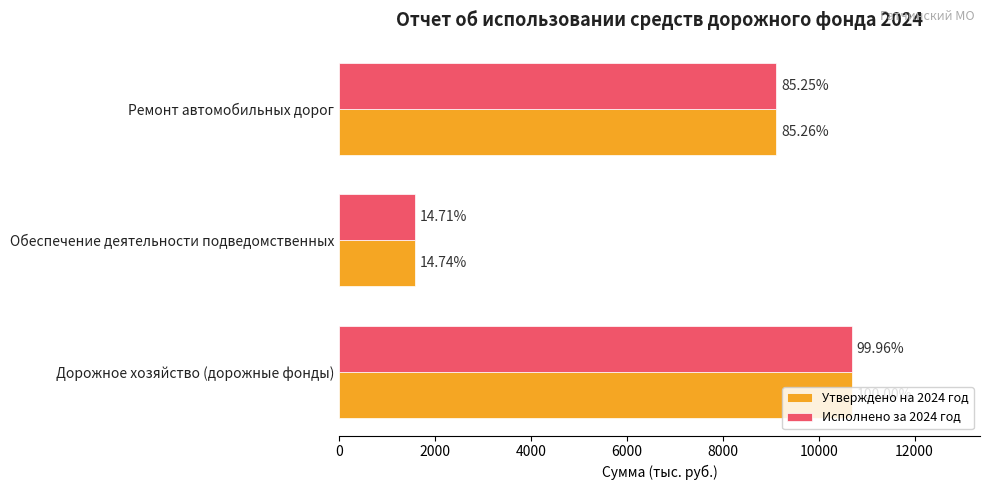

What are all the series names shown in the legend?

Утверждено на 2024 год, Исполнено за 2024 год